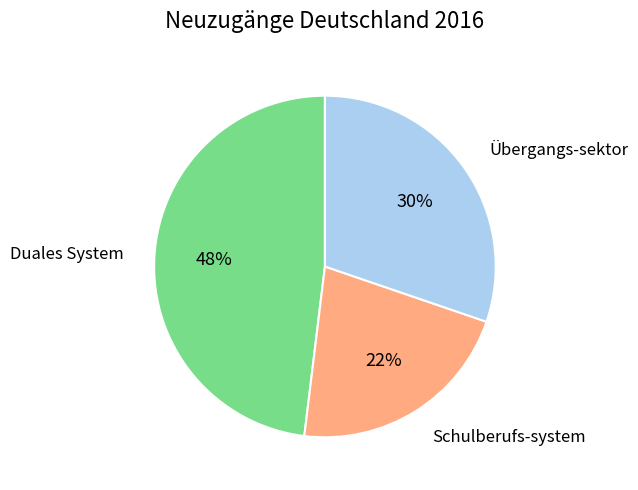

To the nearest percent, what is the average slice percentage?

33%